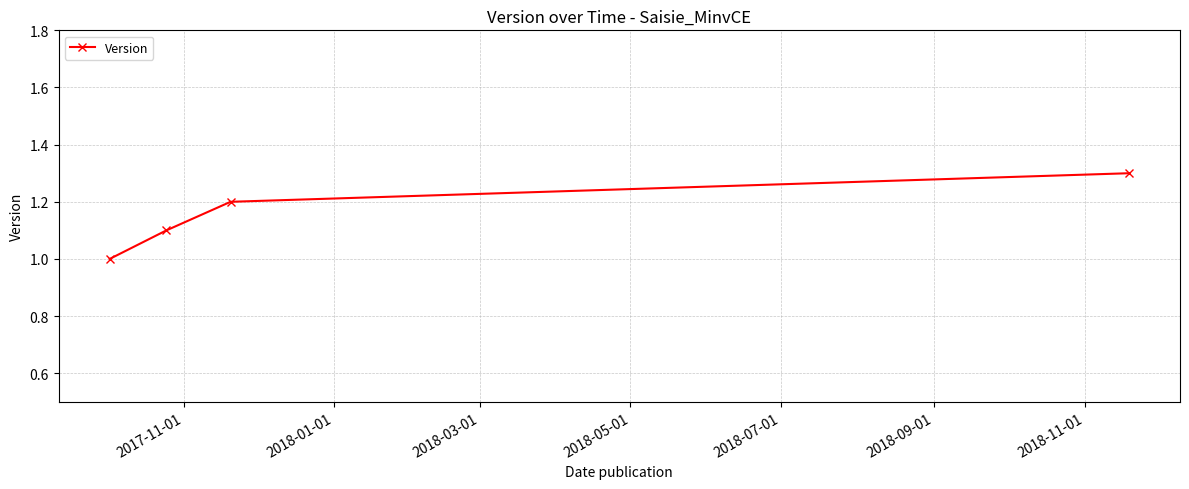

Does the chart have visible grid lines?

Yes